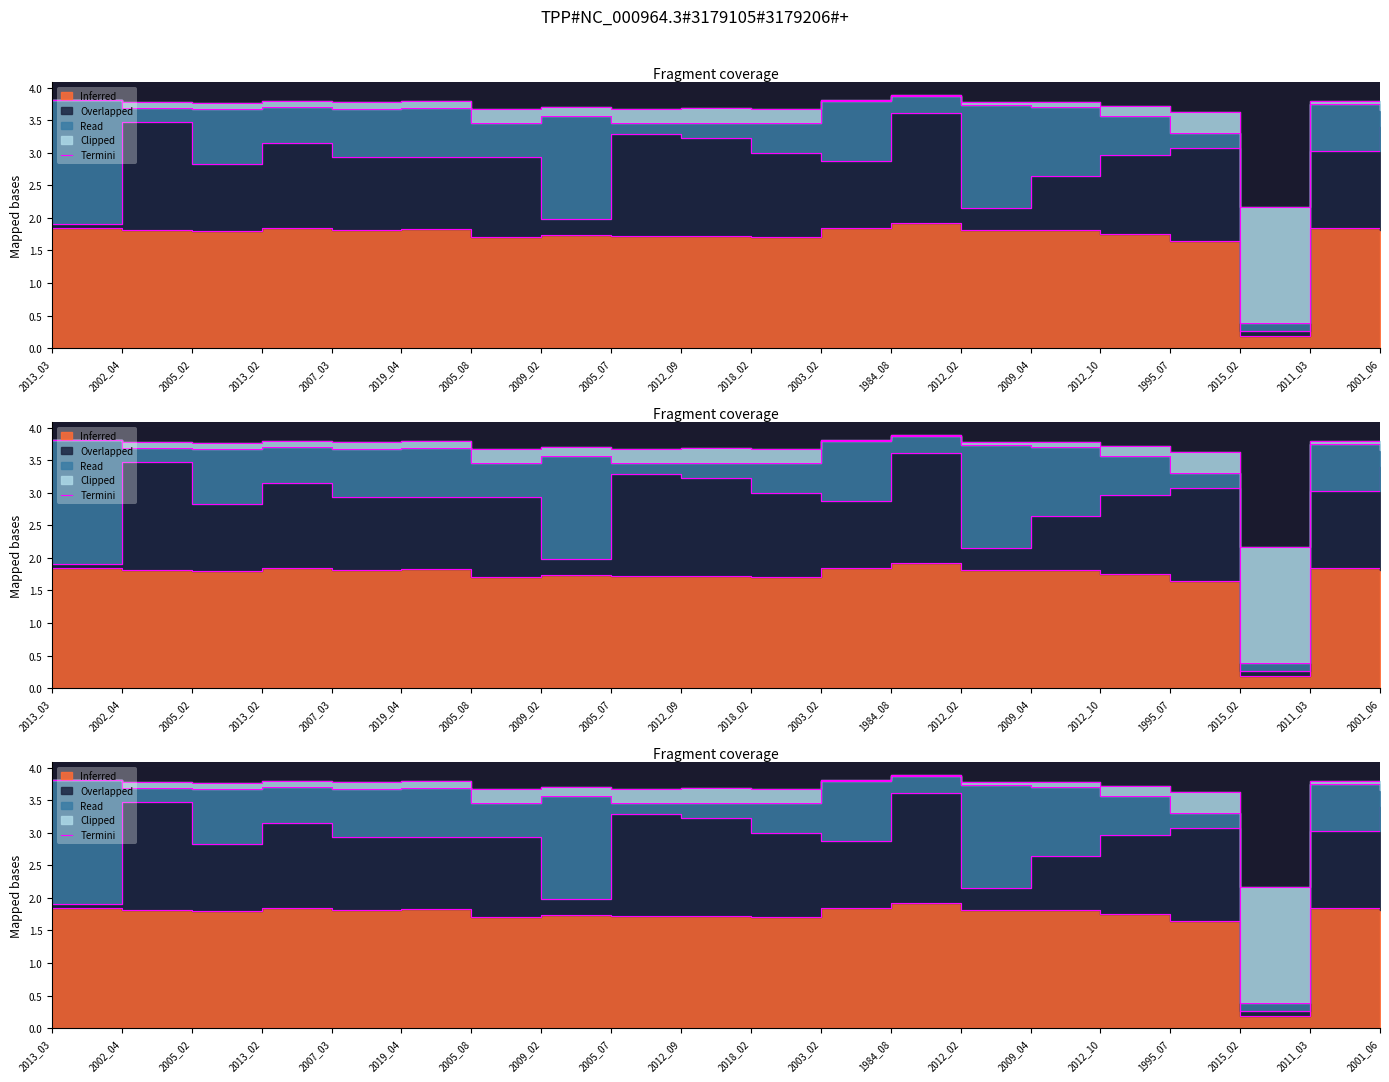

Rank the categories by value from lowest to highest.

2015_02, 1995_07, 2005_08, 2005_07, 2018_02, 2012_09, 2009_02, 2012_10, 2005_02, 2002_04, 2007_03, 2012_02, 2009_04, 2001_06, 2011_03, 2013_02, 2019_04, 2003_02, 2013_03, 1984_08